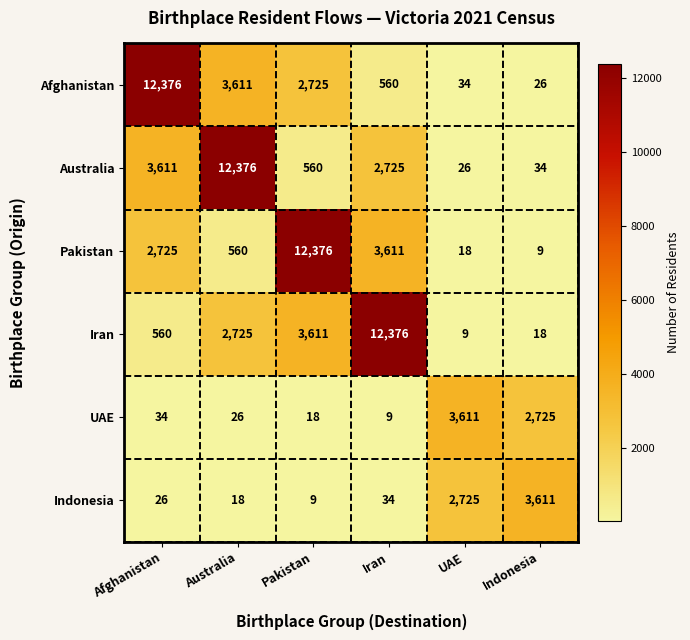

Is it true that UAE equals 35 at Australia?

False